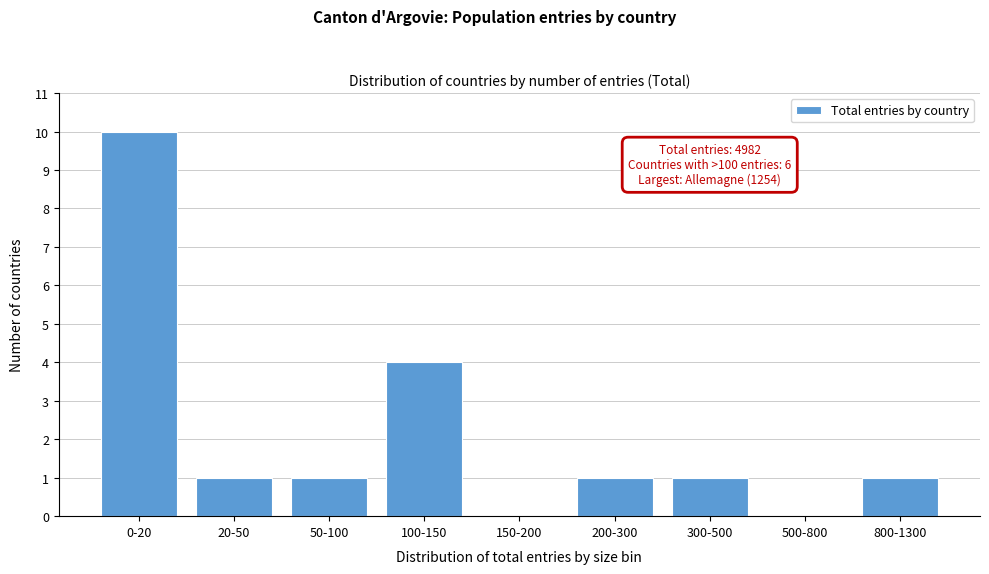

Reading right to left, what are all the values shown in this chart?

800-1300=1	500-800=0	300-500=1	200-300=1	150-200=0	100-150=4	50-100=1	20-50=1	0-20=10